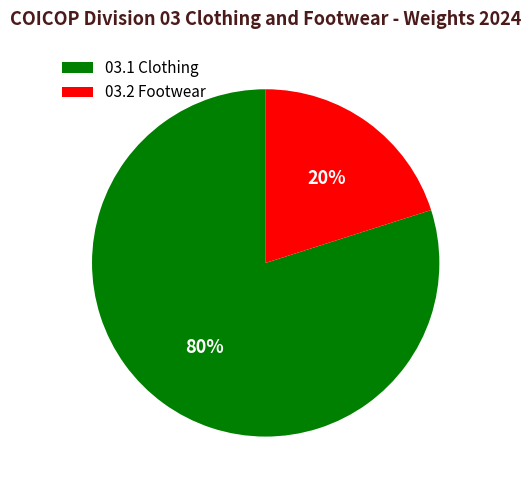

The 03.2 Footwear slice represents 20% of the pie. True or false?

True